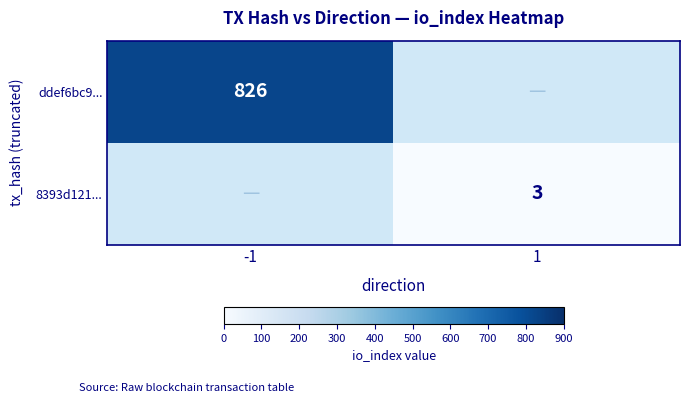

Is the value of ddef6bc9... at -1 greater than the value of 8393d121... at 1?

Yes